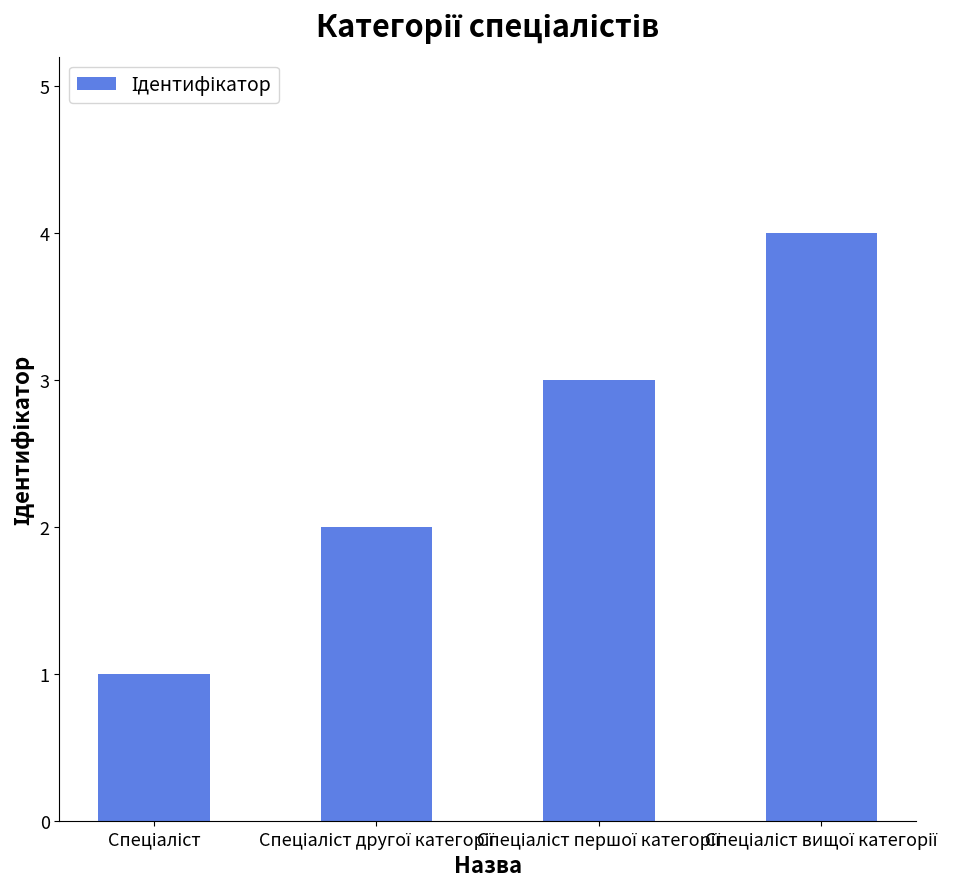

What is the difference between the maximum and minimum values?

3